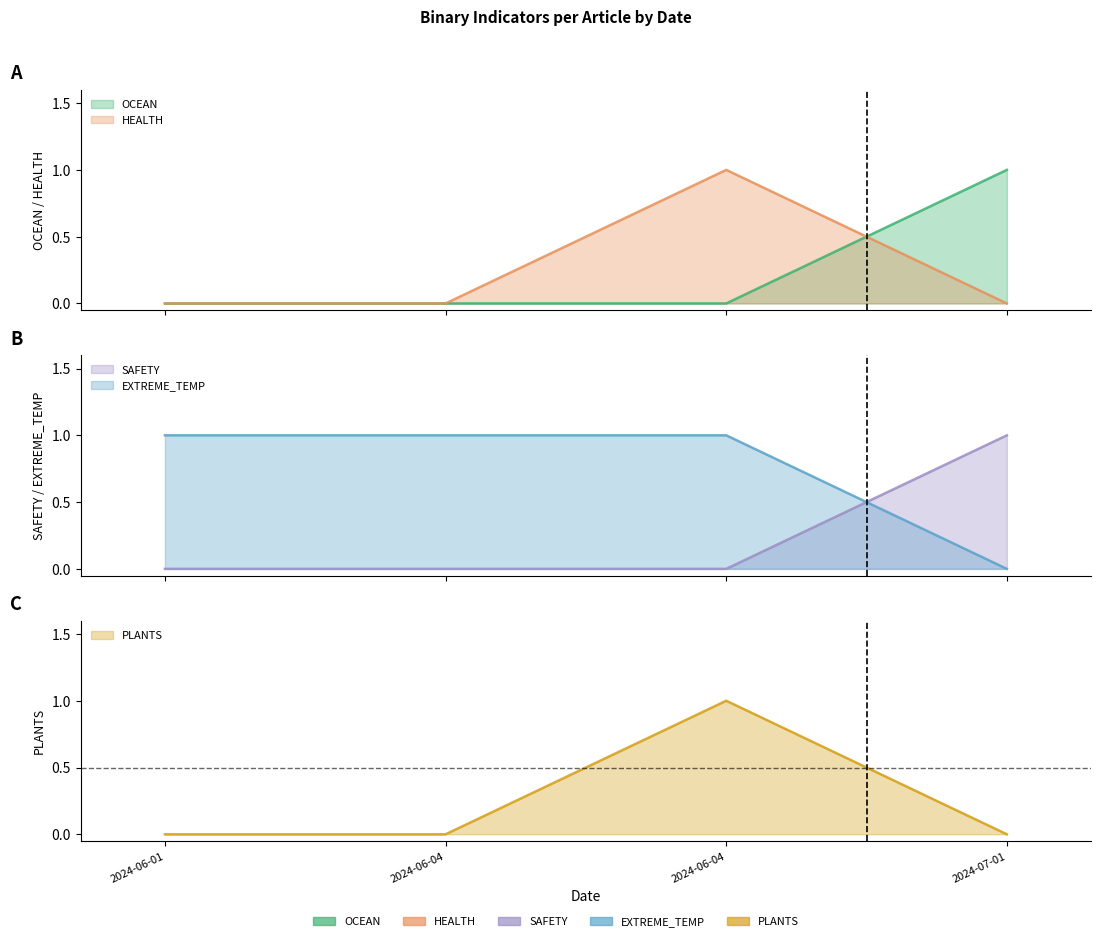

True or false: EXTREME_TEMP and HEALTH intersect in this chart.

False